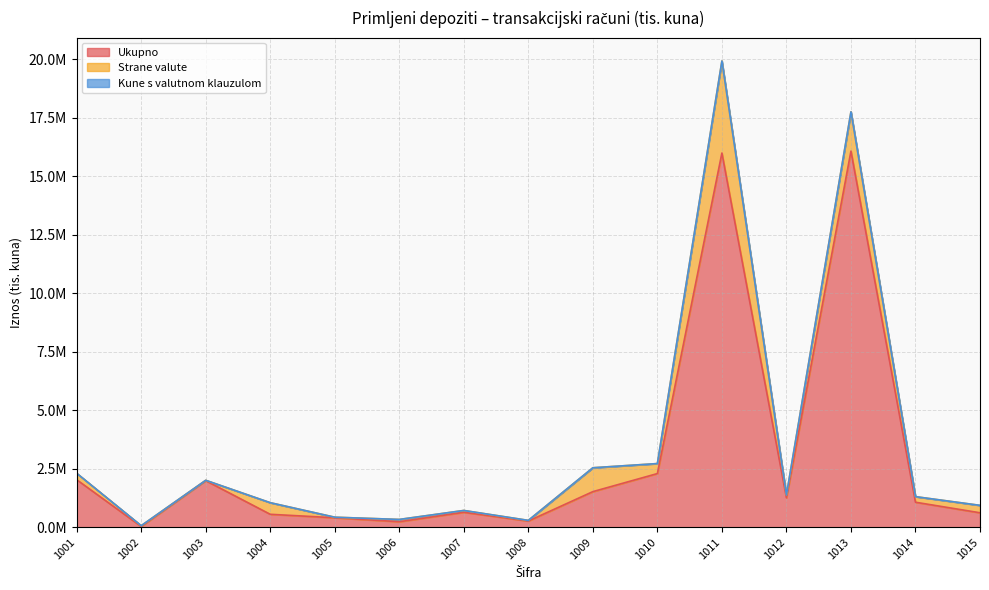

What is the total value across all series at 1005?

428863